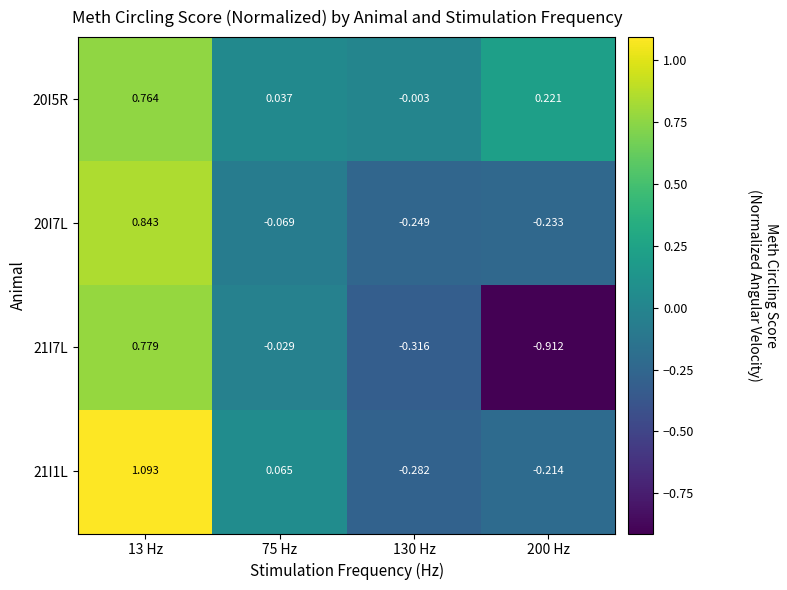

Is the value of 20I5R at 200 Hz greater than the value of 21I7L at 130 Hz?

Yes